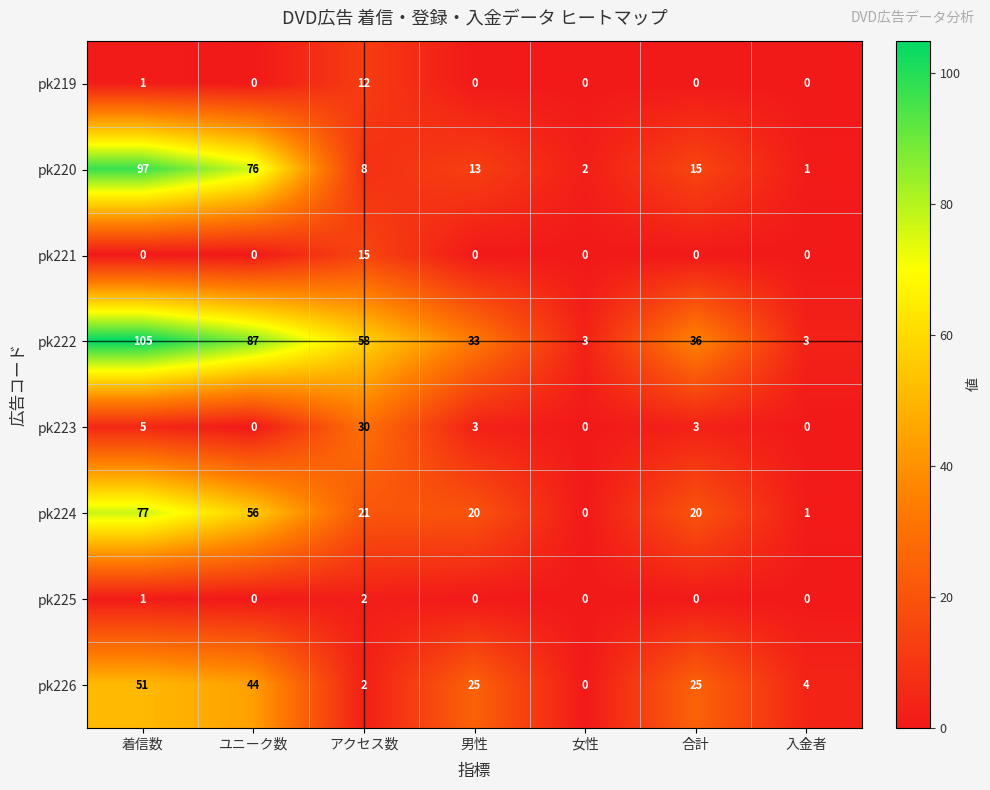

List the series in order of their peak value, highest first.

pk222, pk220, pk224, pk226, pk223, pk221, pk219, pk225